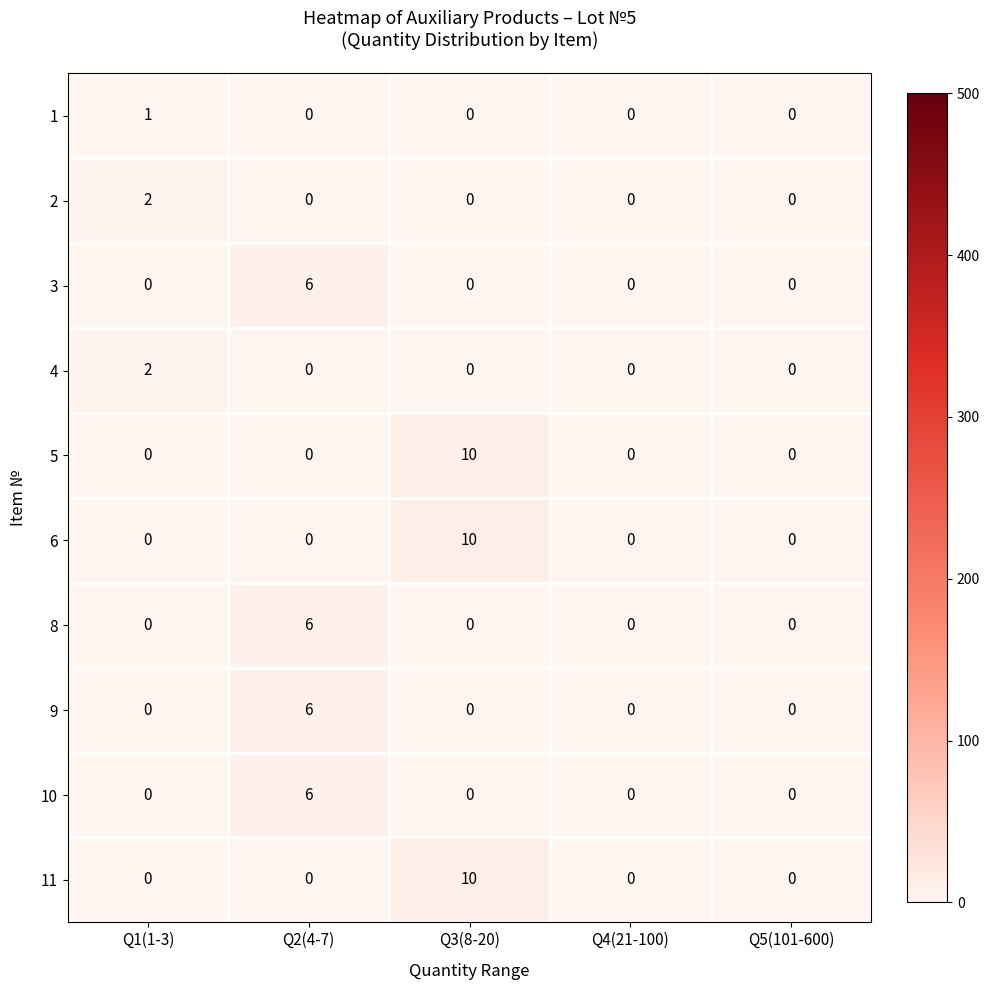

Read the 11 value at Q3(8-20), to the nearest 10.

10